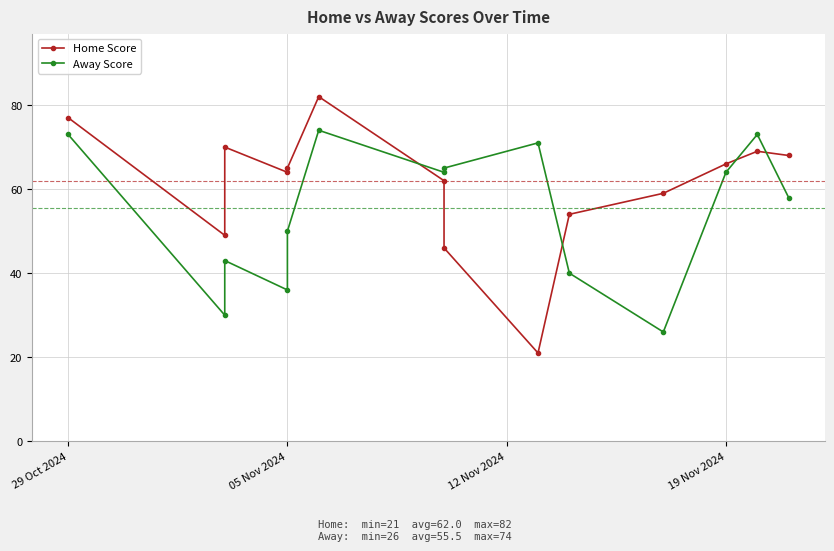

How many interior local valleys does the Away Score series have?

4